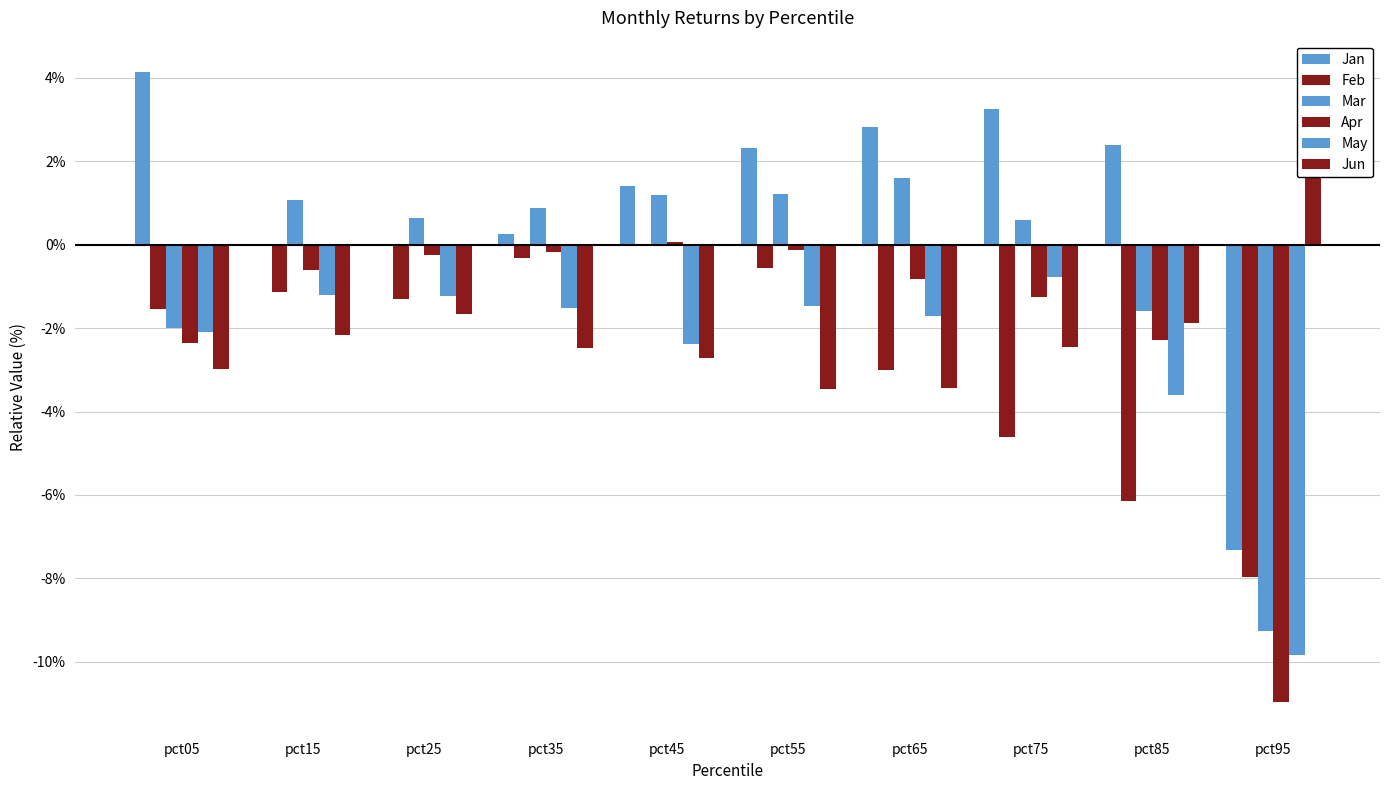

What are all the series names shown in the legend?

Jan, Feb, Mar, Apr, May, Jun